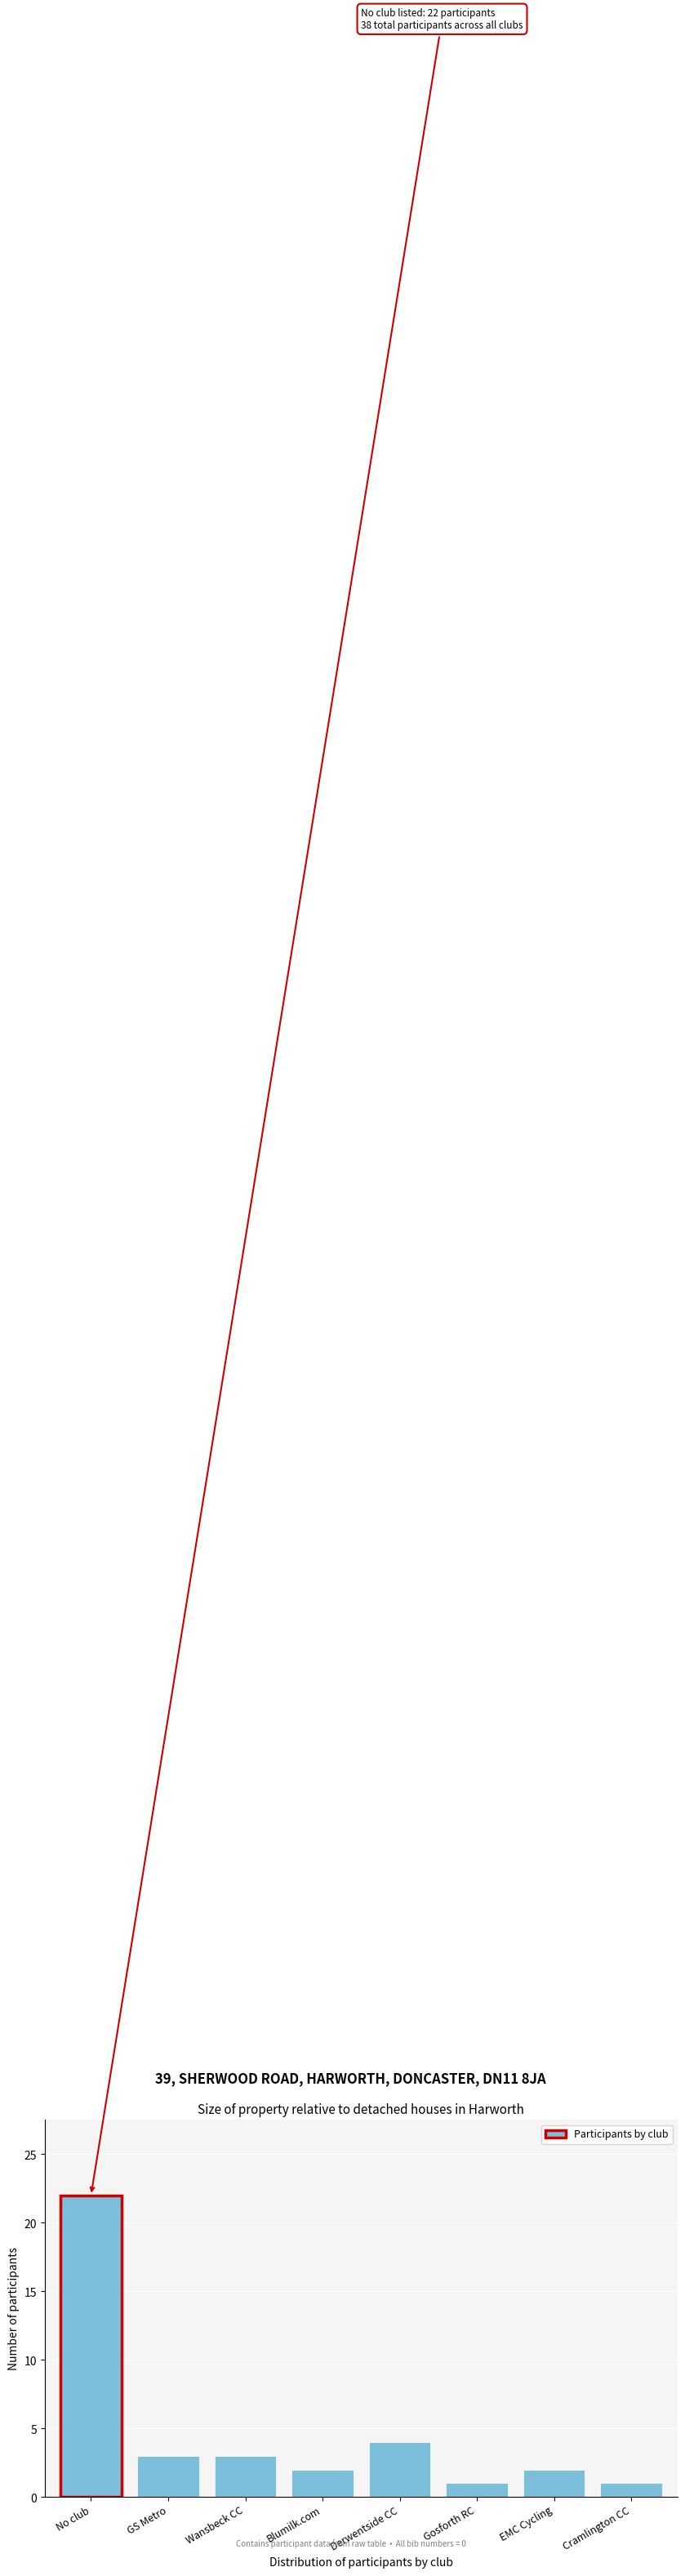

Reading right to left, list all the values displayed in this chart.

1	2	1	4	2	3	3	22